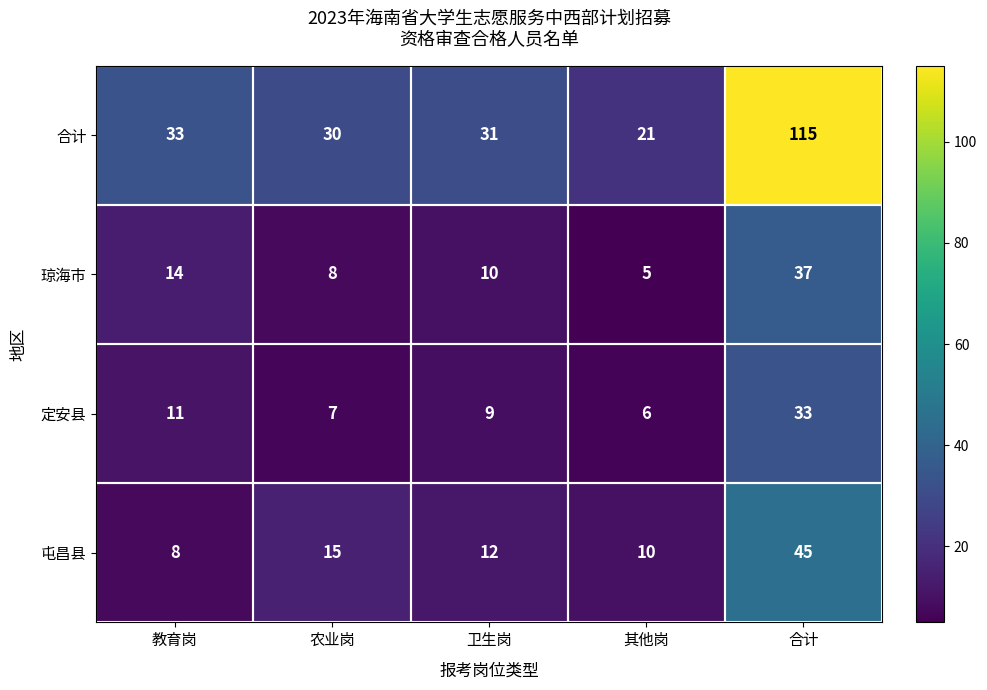

What is the difference between the second highest and minimum values in the 定安县 series?

5